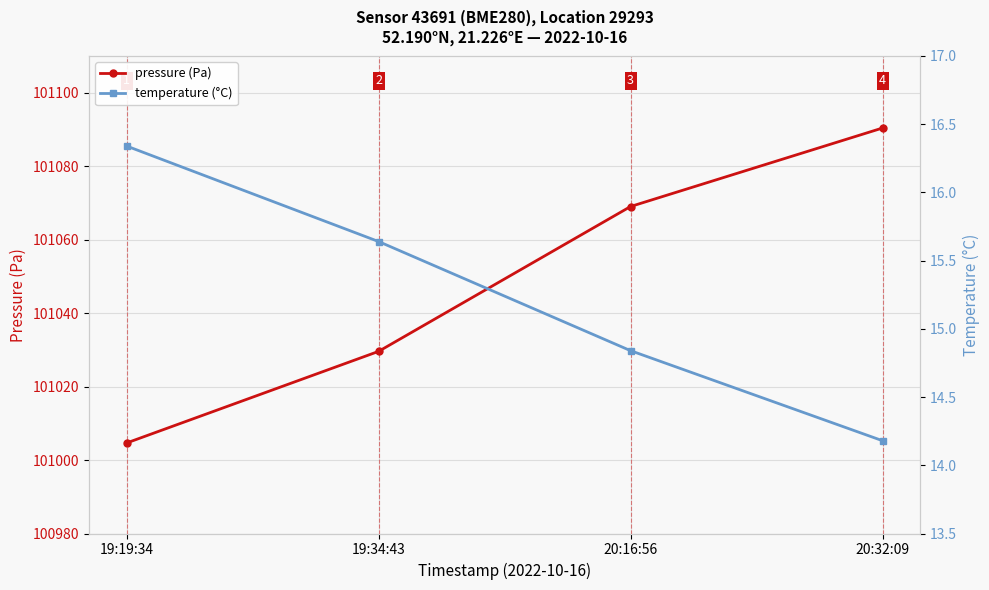

What position from the right is 19:19:34?

4